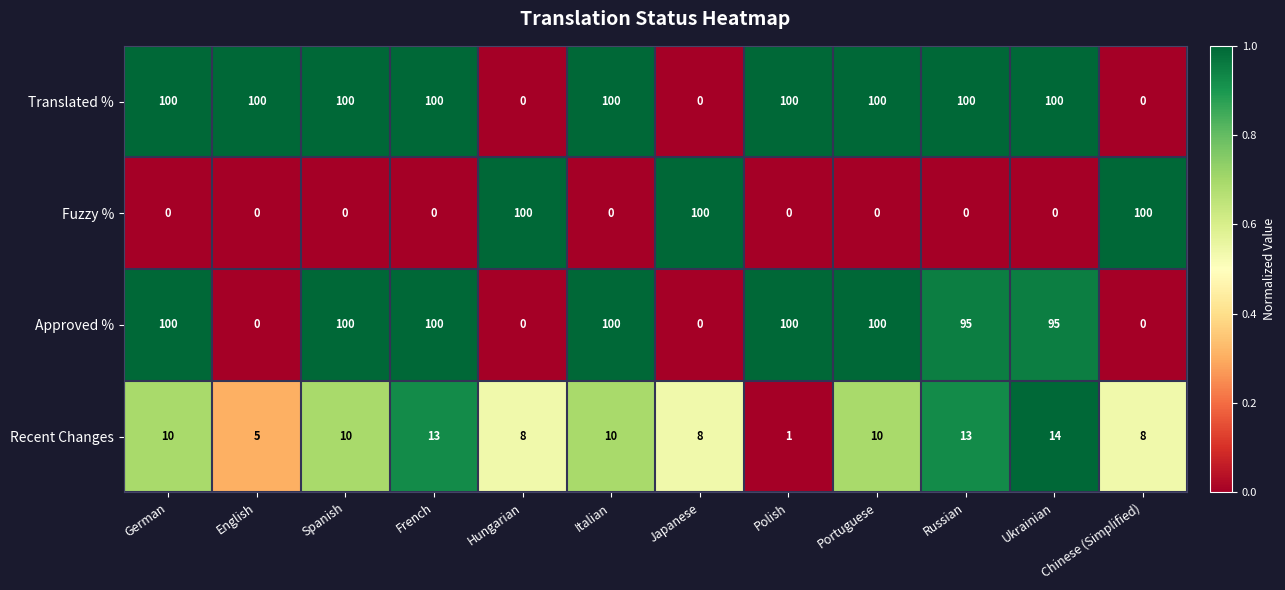

What is the maximum value for Translated %?

100